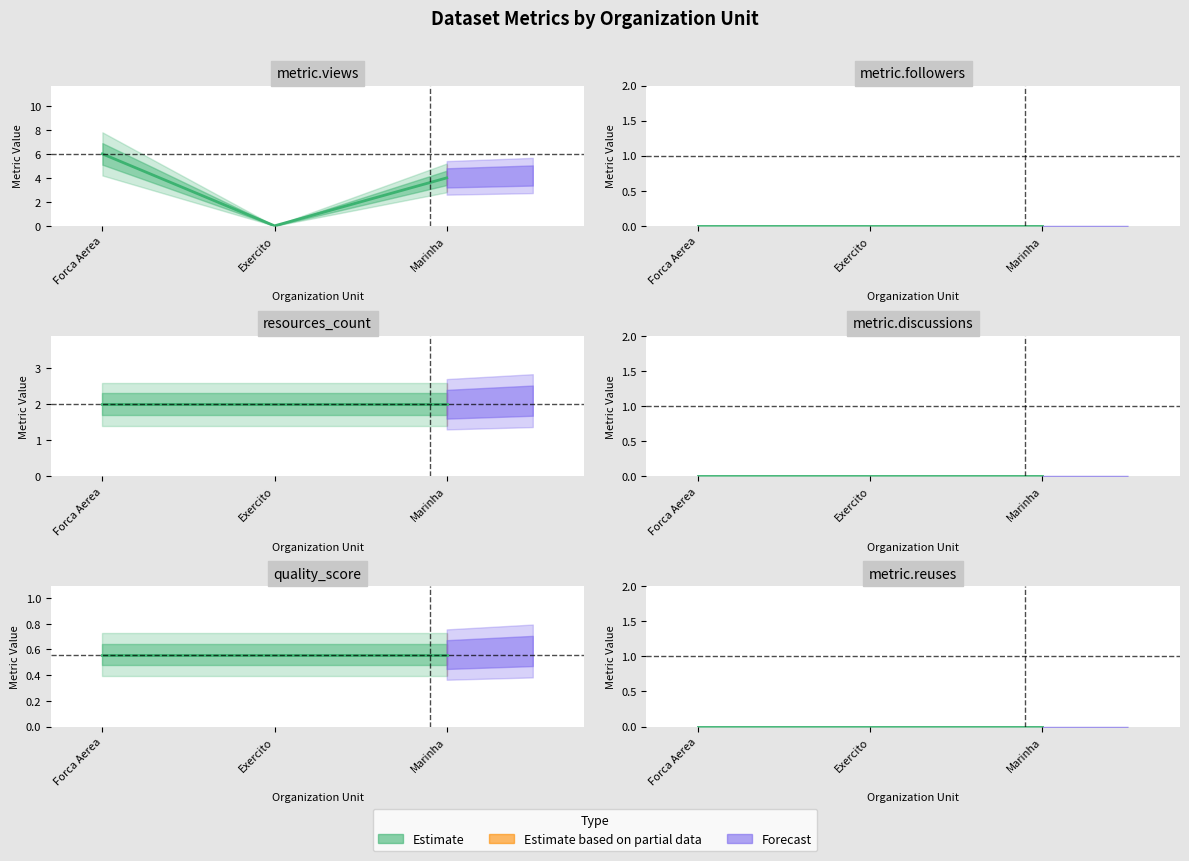

What is the spread (max minus min) of values at Marinha?

4.0